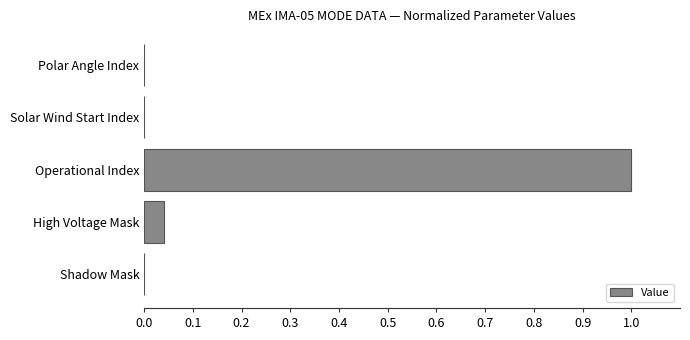

Between High Voltage Mask and Solar Wind Start Index, which is larger?

High Voltage Mask